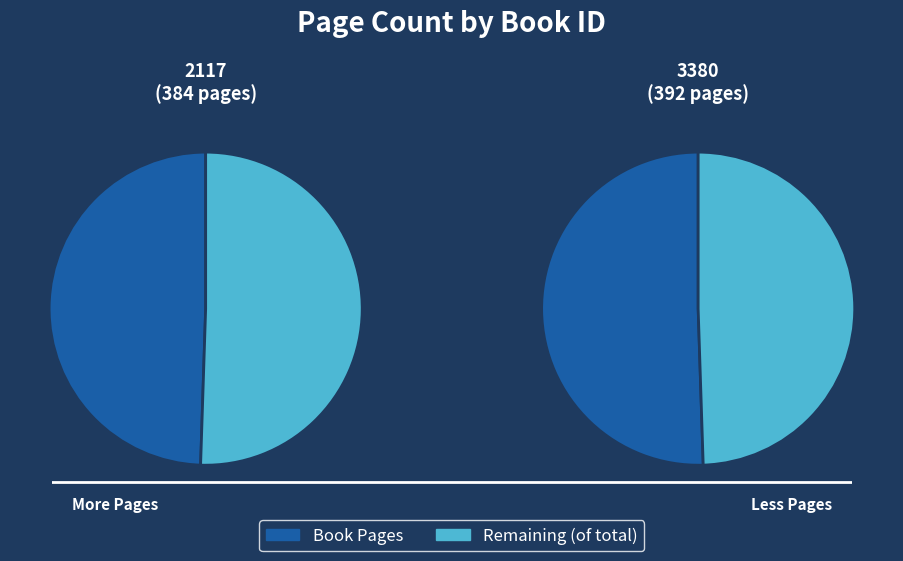

Count the number of slices in the pie.

2